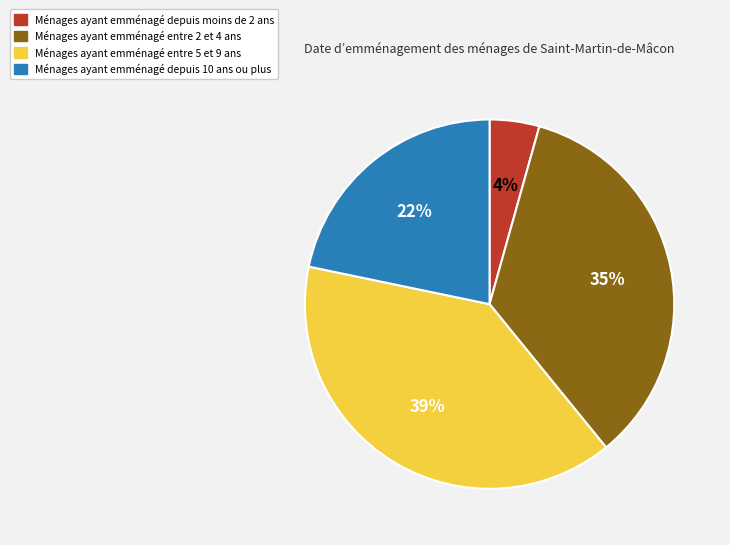

Is there a majority slice in this chart?

No